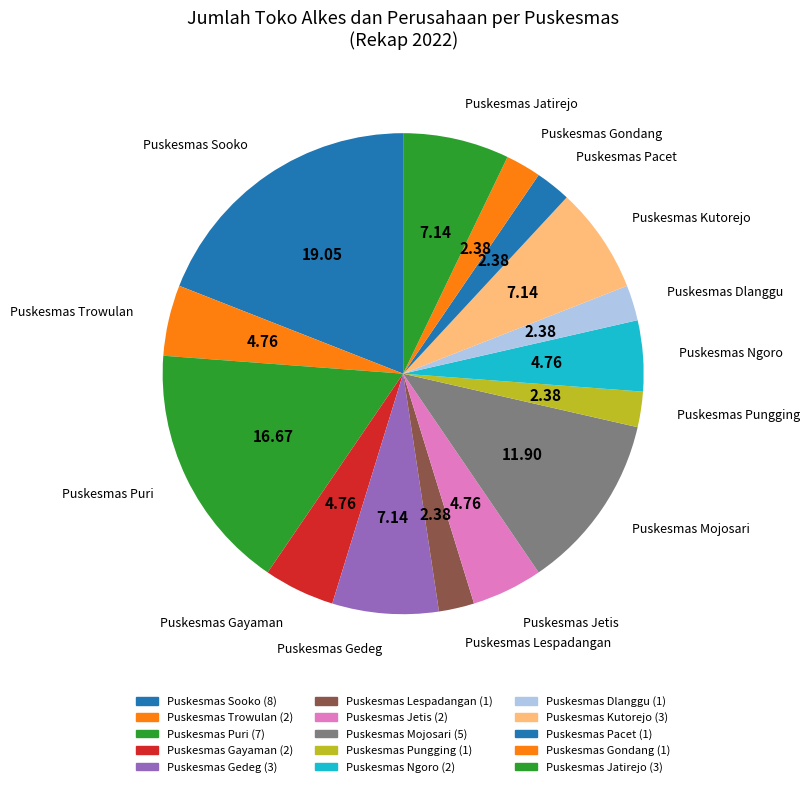

Do Puskesmas Jetis and Puskesmas Puri together represent more than half of the pie?

No